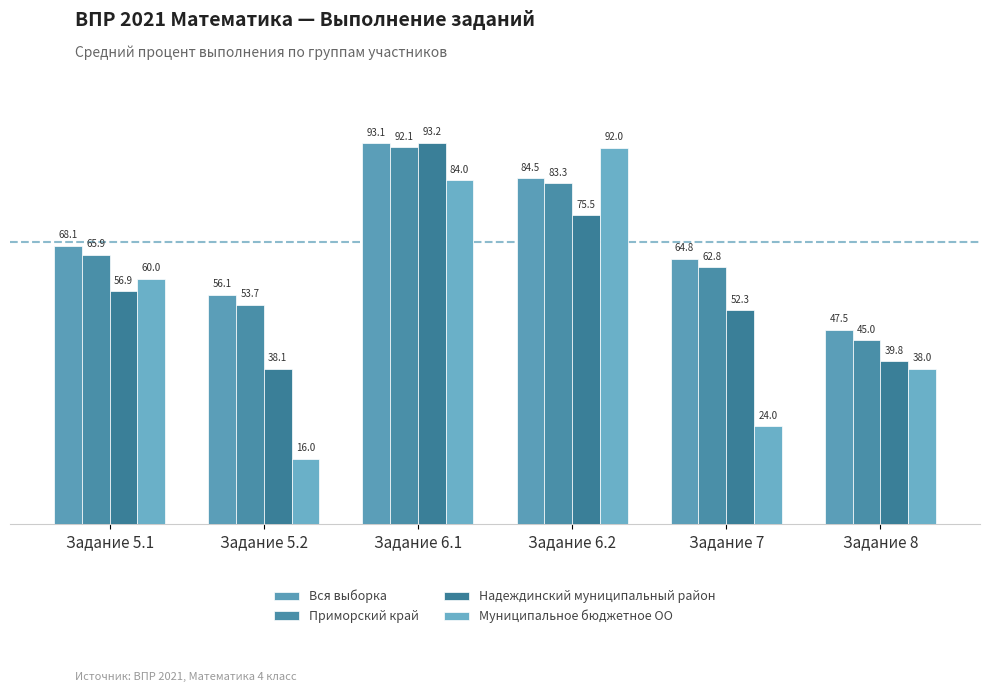

The Вся выборка series shows 68.1 at Задание 5.1. True or false?

True